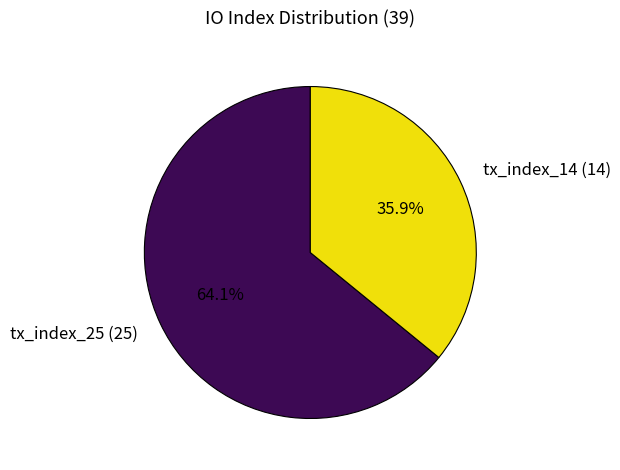

What percentage do tx_index_14 and tx_index_25 together represent?

100.0%